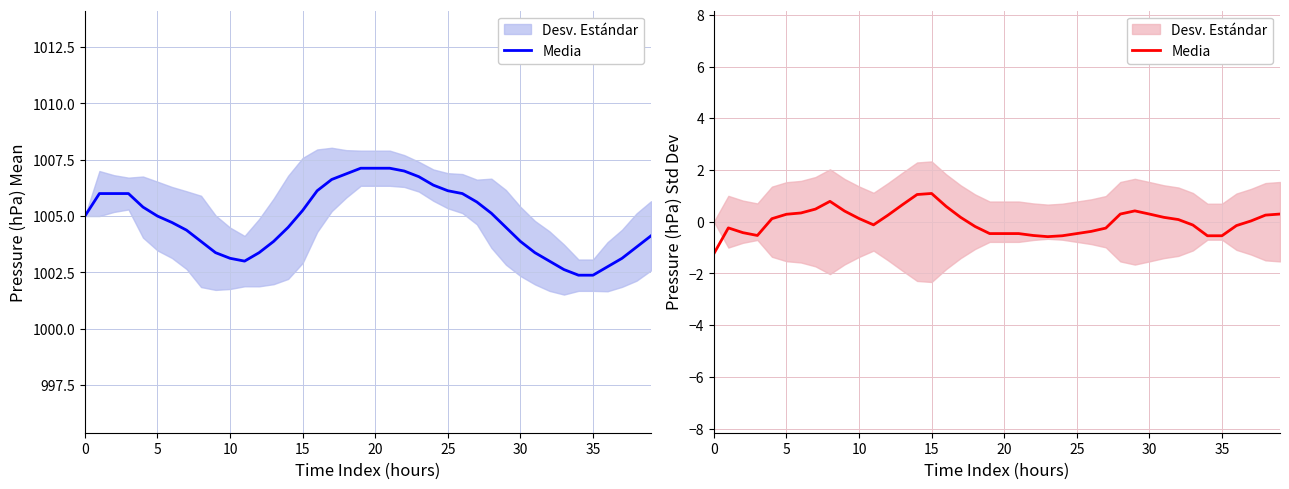

What is the label of the 36th point from the left?

35